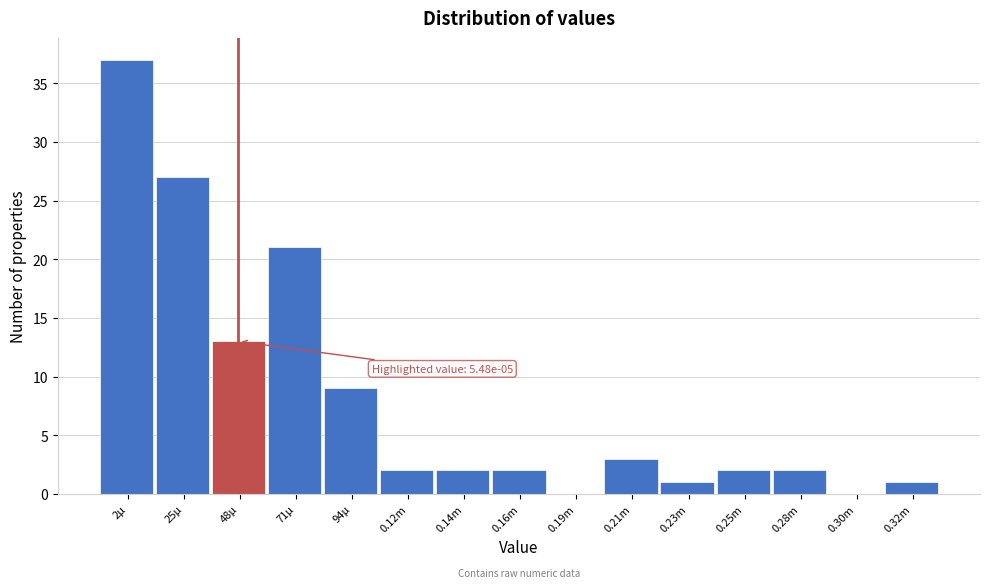

Reading right to left, extract all data points from this chart.

0.32m=1	0.30m=0	0.28m=2	0.25m=2	0.23m=1	0.21m=3	0.19m=0	0.16m=2	0.14m=2	0.12m=2	94µ=9	71µ=21	48µ=13	25µ=27	2µ=37